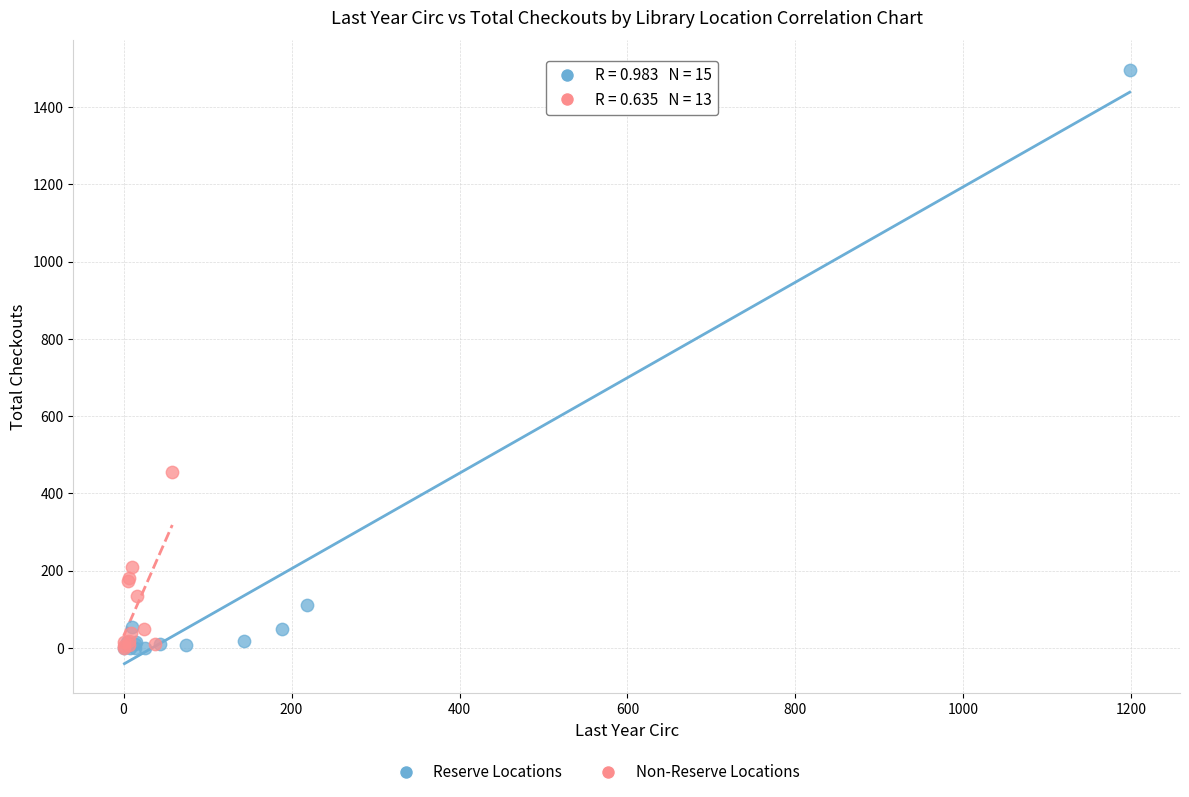

Which series has the widest spread of Y values?

Reserve Locations